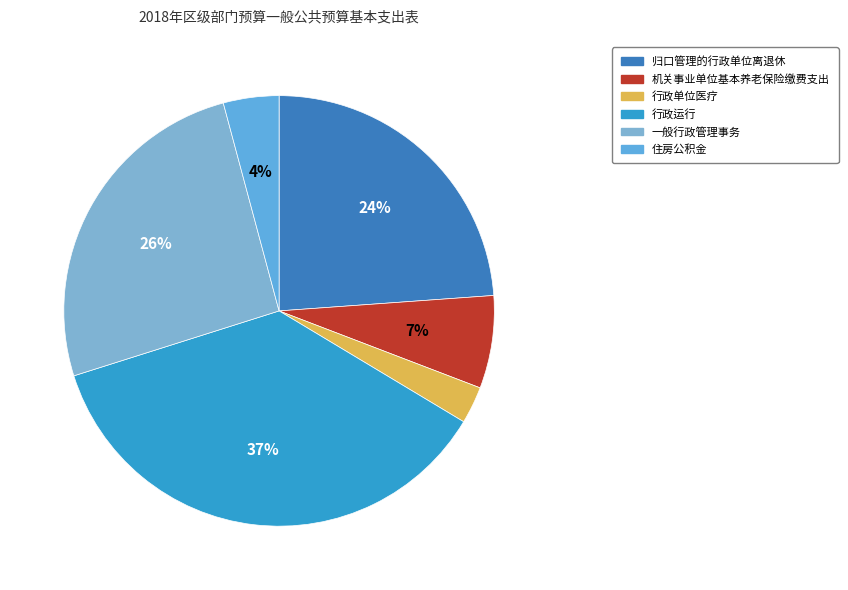

To the nearest percent, what is the difference between the largest and smallest slice percentages?

34%